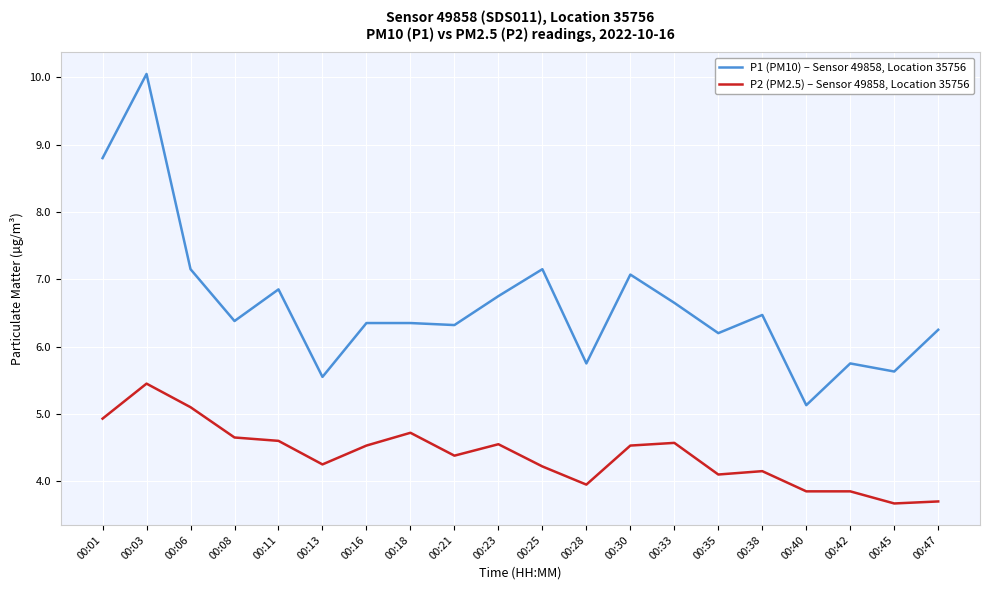

What is the average value of the P1 (PM10) – Sensor 49858, Location 35756 series?

6.6